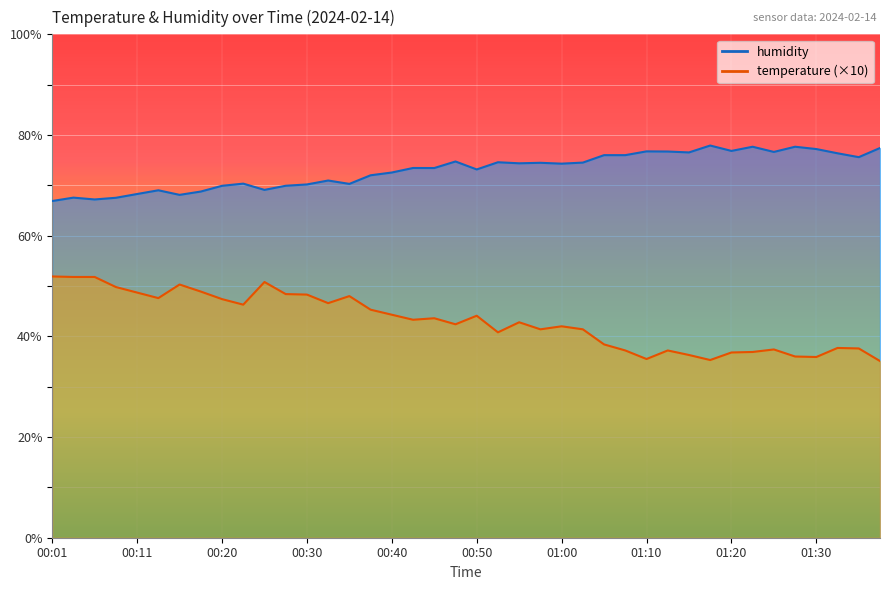

True or false: temperature and humidity intersect in this chart.

False